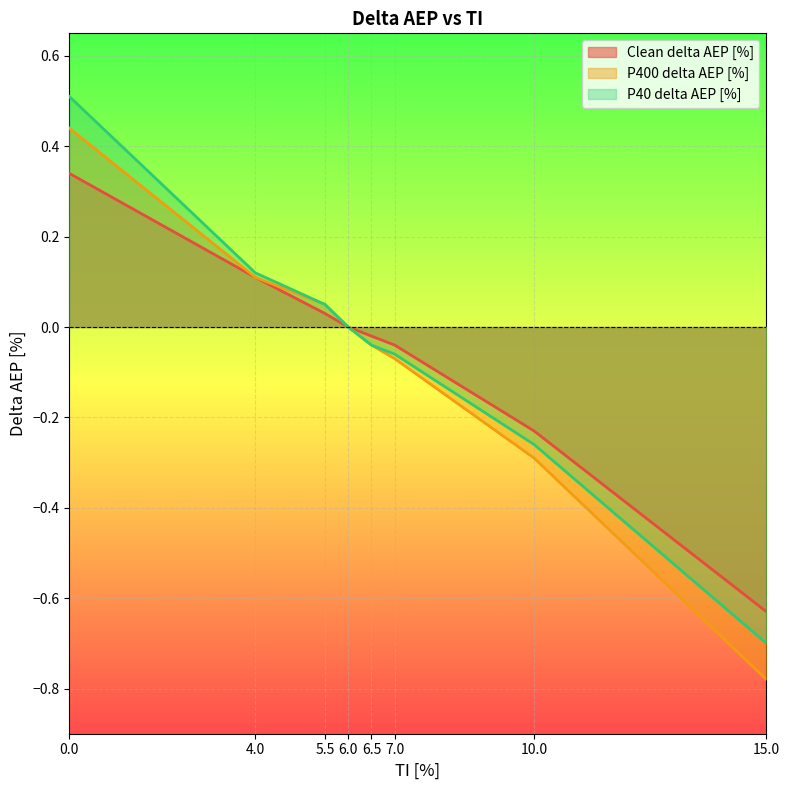

What is the difference between the highest and lowest values at 10?

0.1